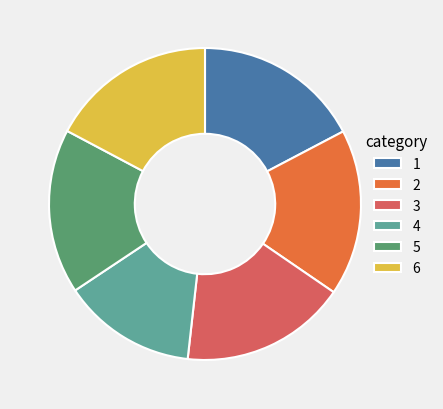

How many segments does this pie chart have?

6